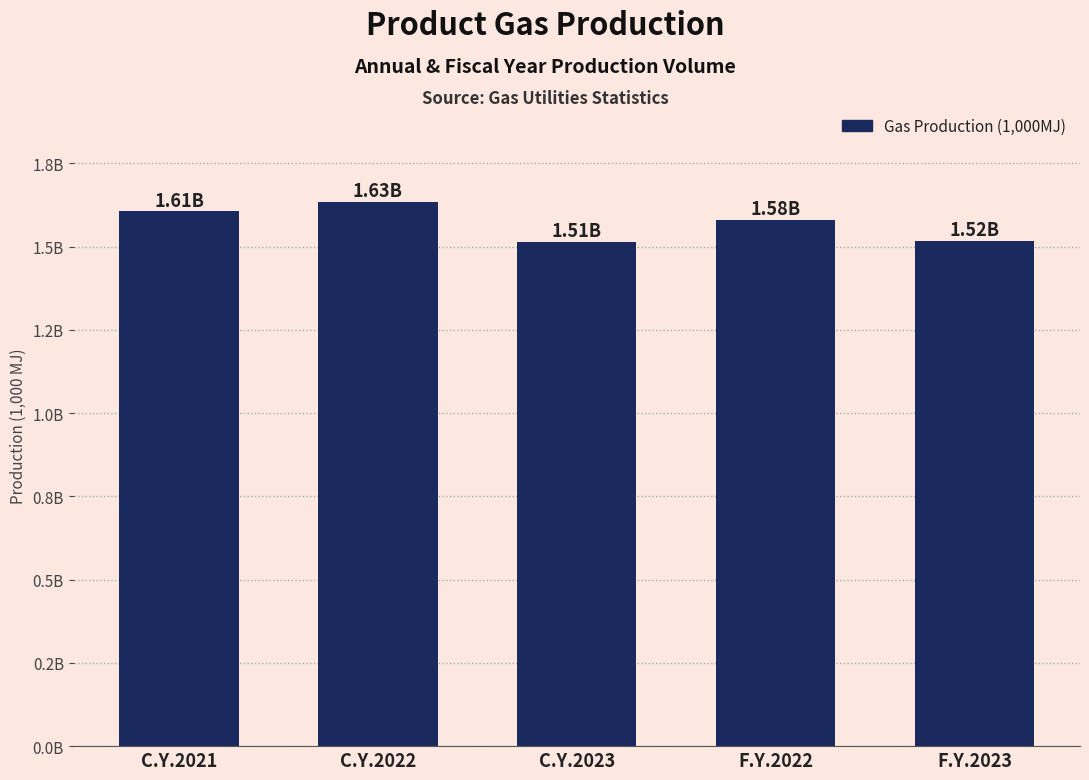

Where is the data nearest to the value 1574359169?

F.Y.2022